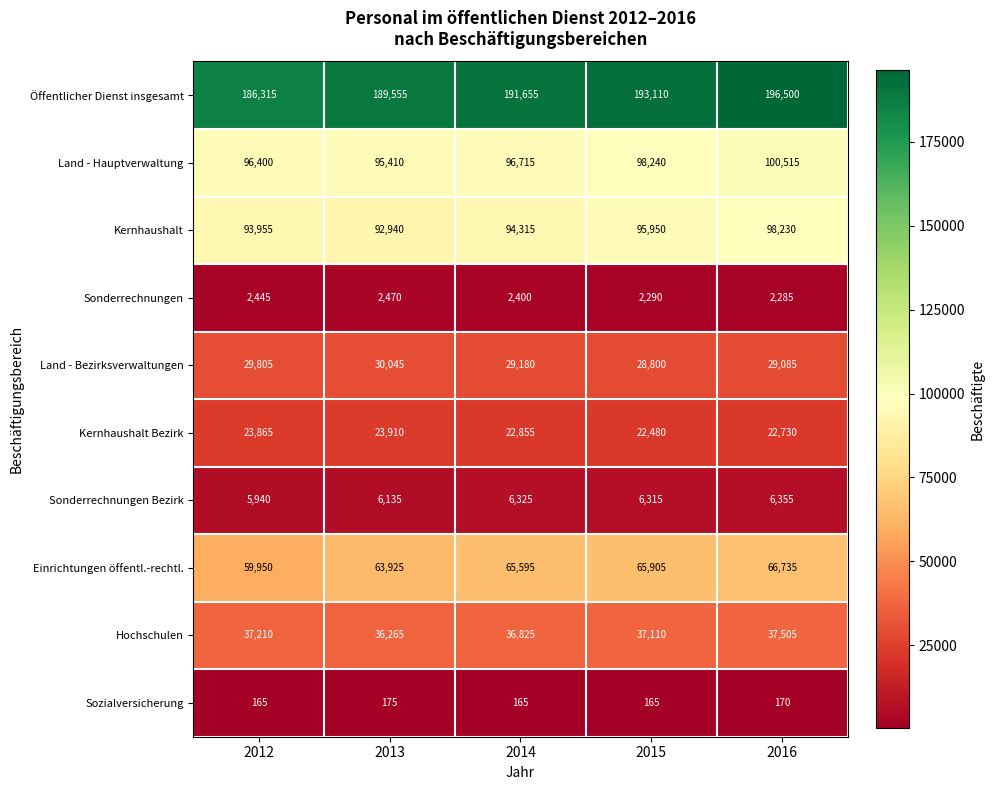

Between 2012 and 2016, which series saw the biggest shift?

Öffentlicher Dienst insgesamt